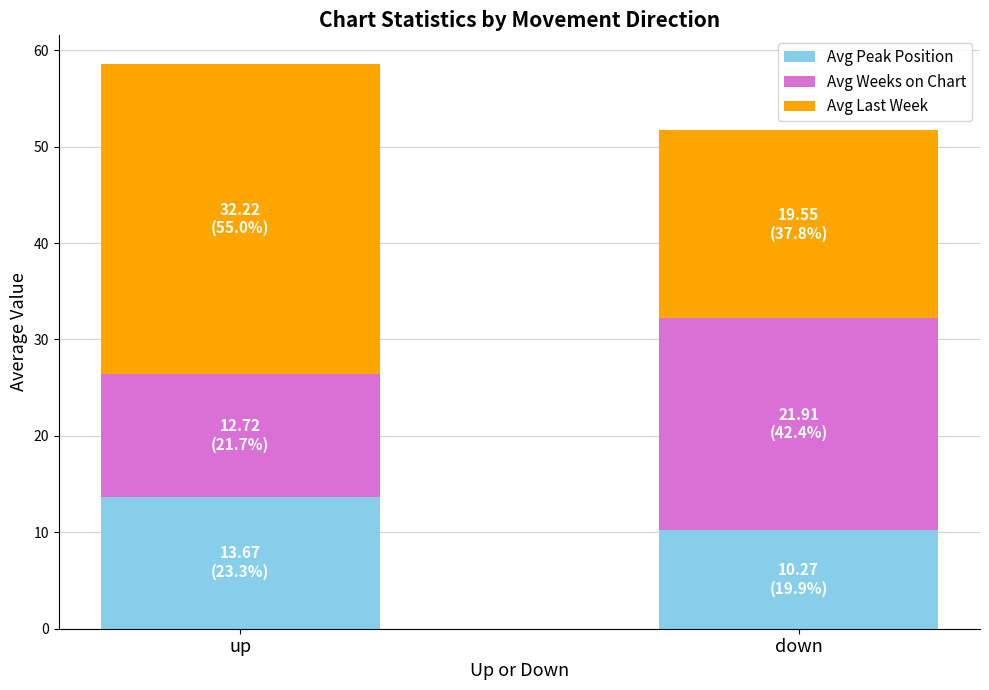

What is the difference between the maximum and minimum values in the Avg Peak Position series?

3.4